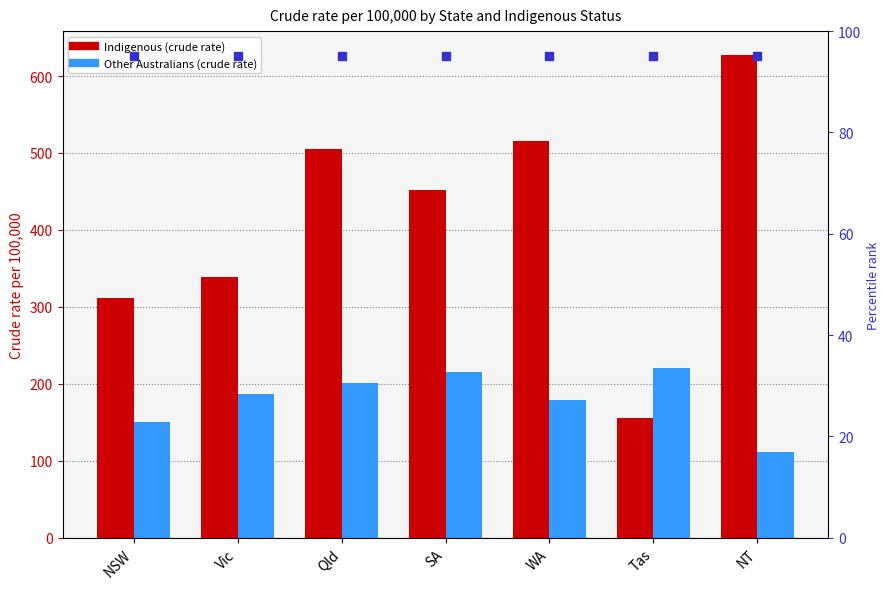

Where does the Indigenous series first go above 452?

Qld